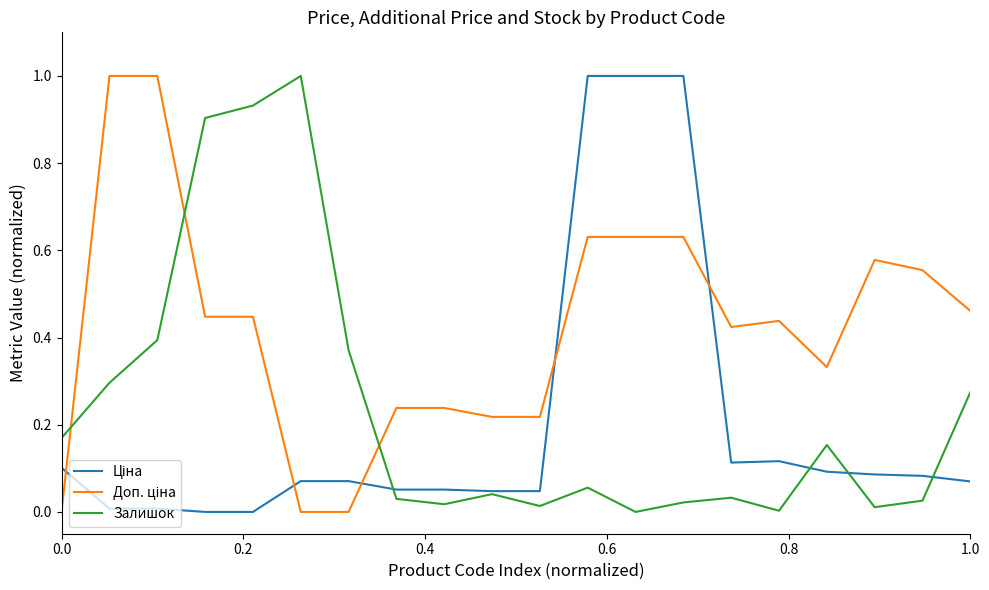

What is the maximum value shown in the chart?

1.0